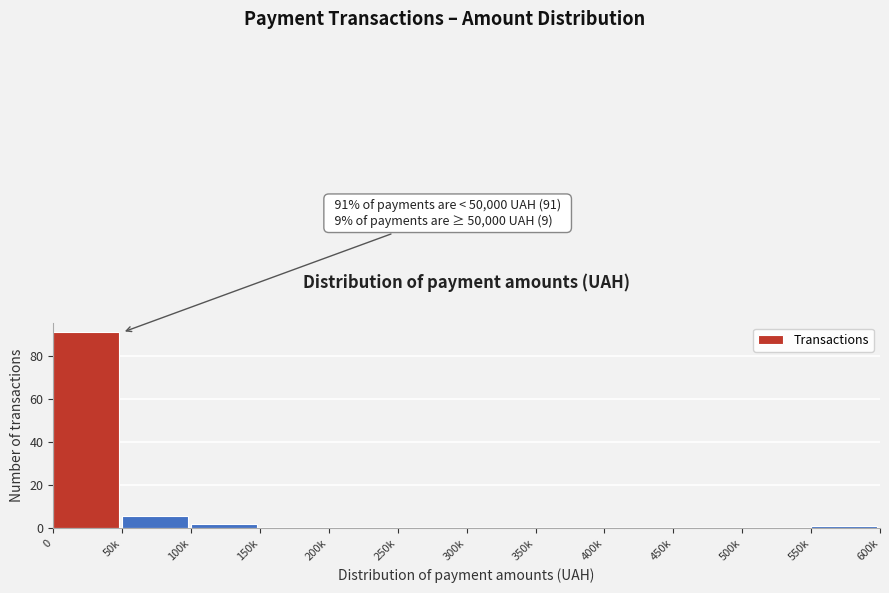

Reading left to right, list all the values displayed in this chart.

0=91	50k=6	100k=2	150k=0	200k=0	250k=0	300k=0	350k=0	400k=0	450k=0	500k=0	550k=1